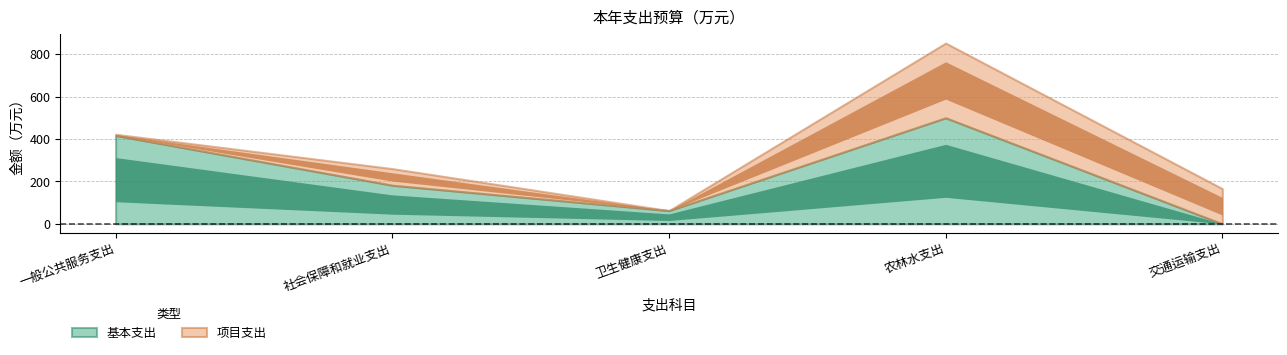

True or false: 基本支出 has a value of 416.8 at 201-一般公共服务支出.

True